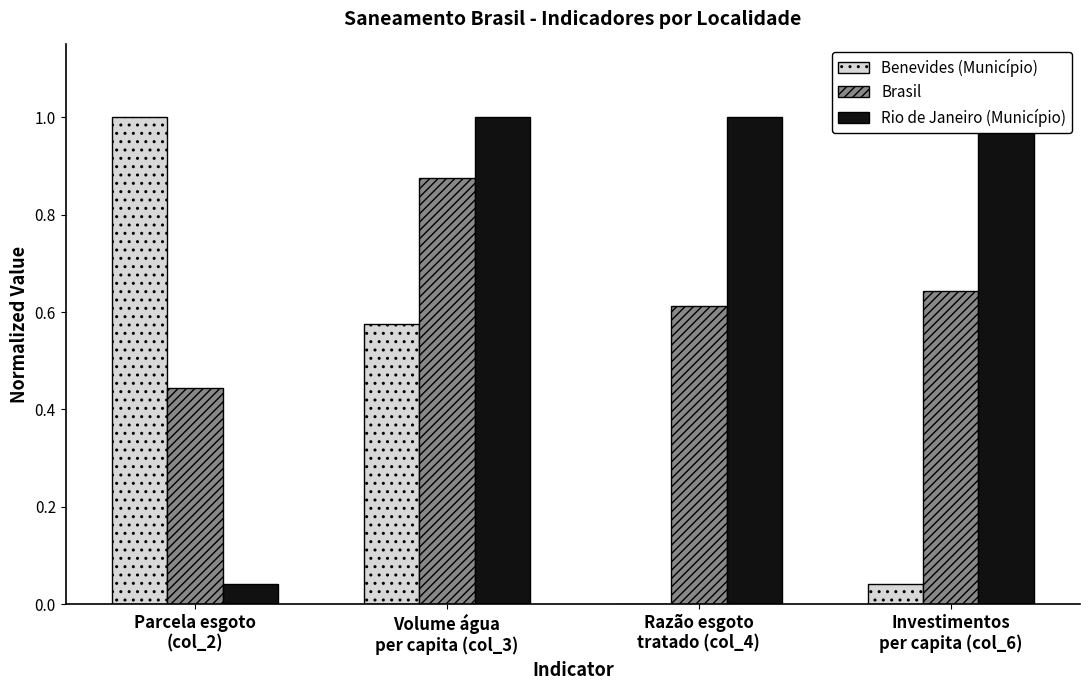

At which label is Brasil closest to 0?

Parcela esgoto
(col_2)